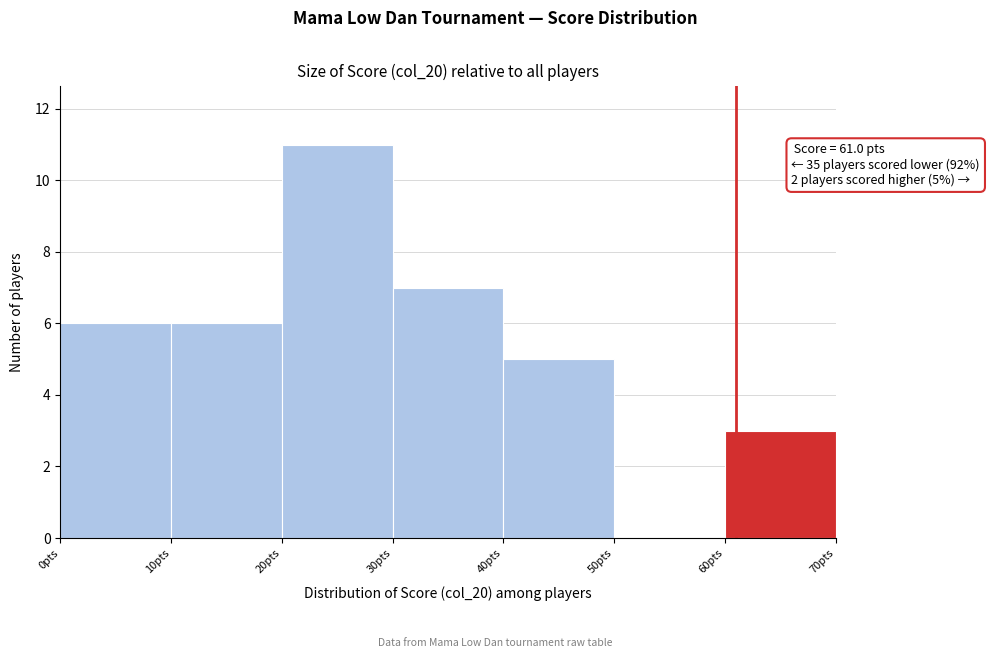

Over which range of the x-axis is the bar tallest?

20 to 30